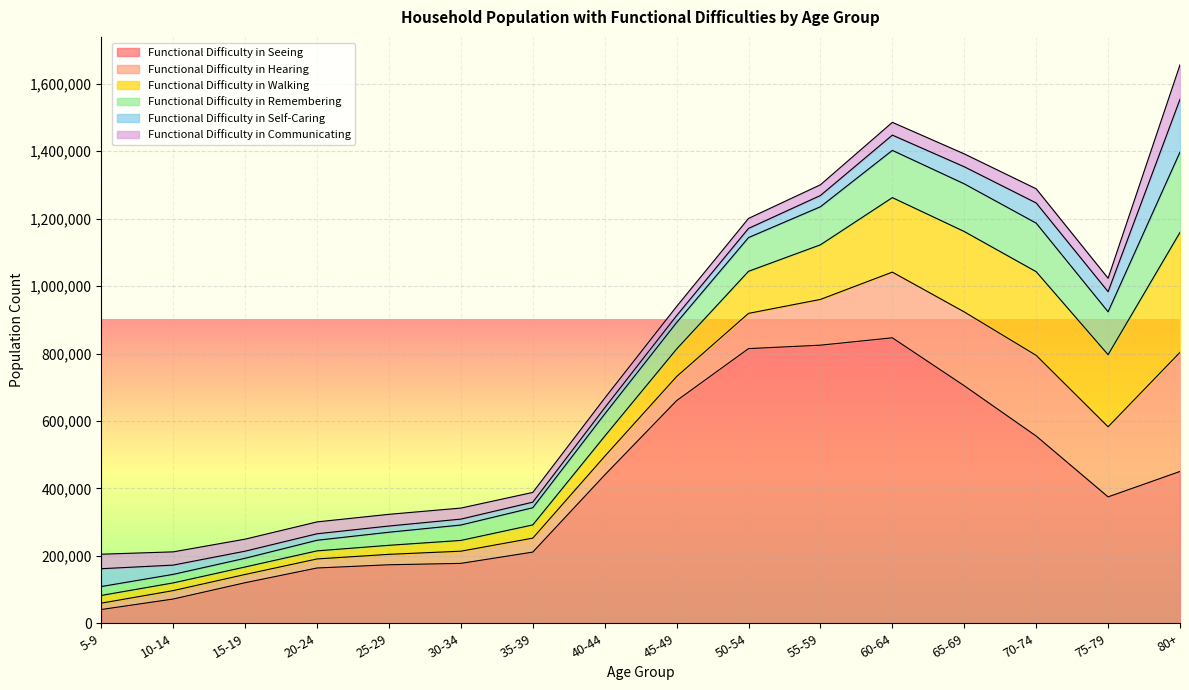

In Functional Difficulty in Hearing, how many points are lower than both neighbors (excluding endpoints)?

2